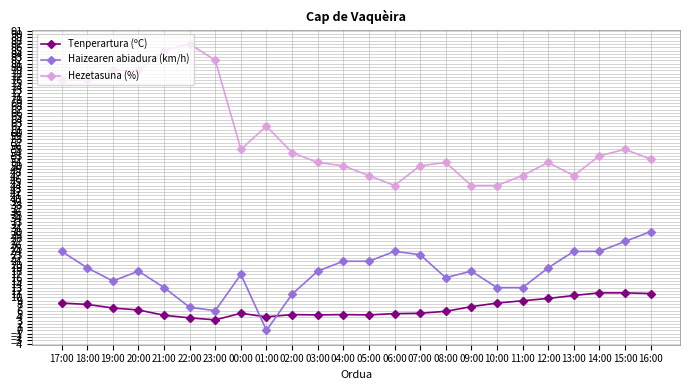

At which category is the sum across all series the highest?

17:00